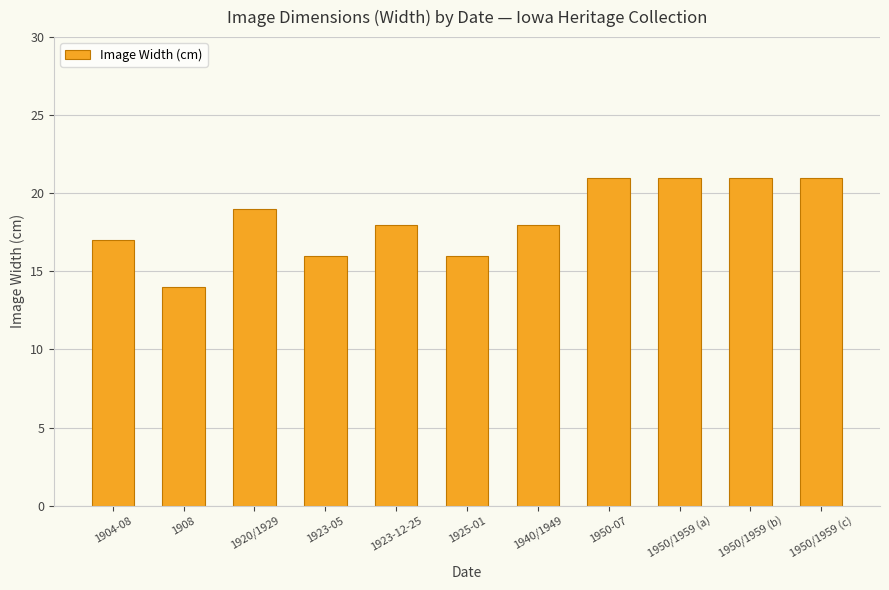

Reading right to left, transcribe all the data shown in this chart.

1950/1959 (c)=21	1950/1959 (b)=21	1950/1959 (a)=21	1950-07=21	1940/1949=18	1925-01=16	1923-12-25=18	1923-05=16	1920/1929=19	1908=14	1904-08=17